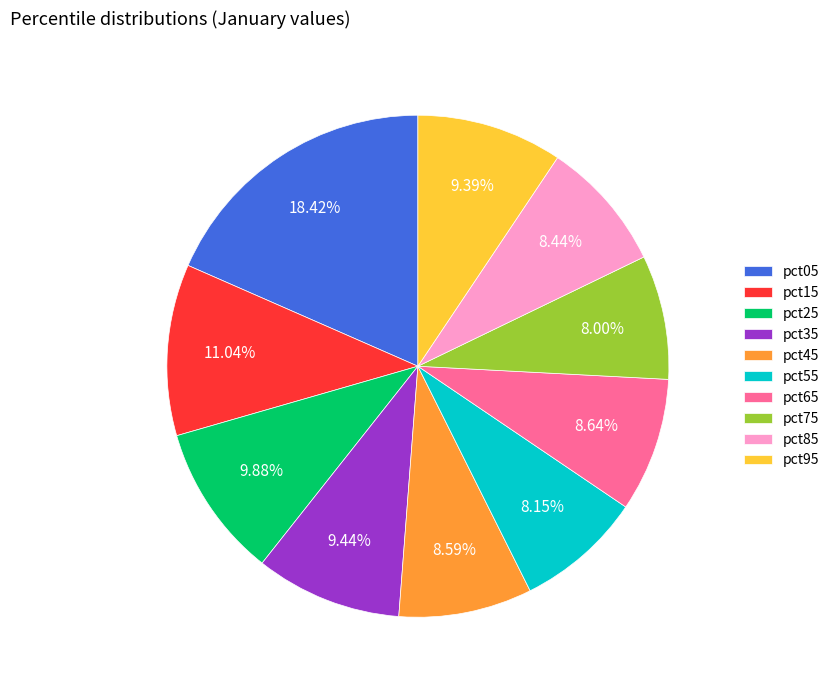

How many segments does this pie chart have?

10